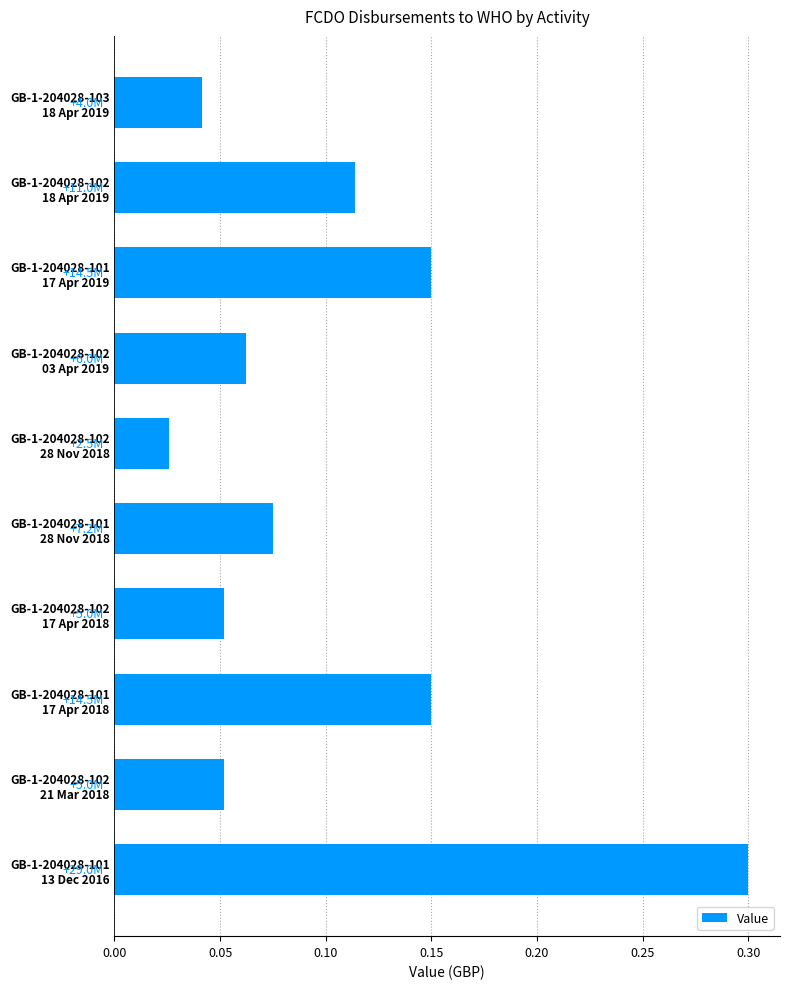

What is the greatest value displayed?

0.3